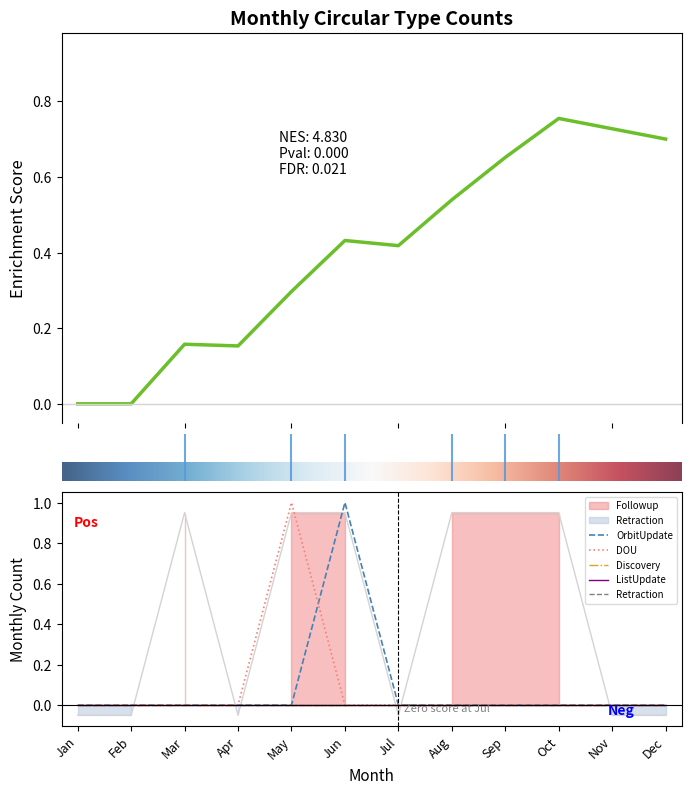

At which label is Discovery closest to 0?

Jan